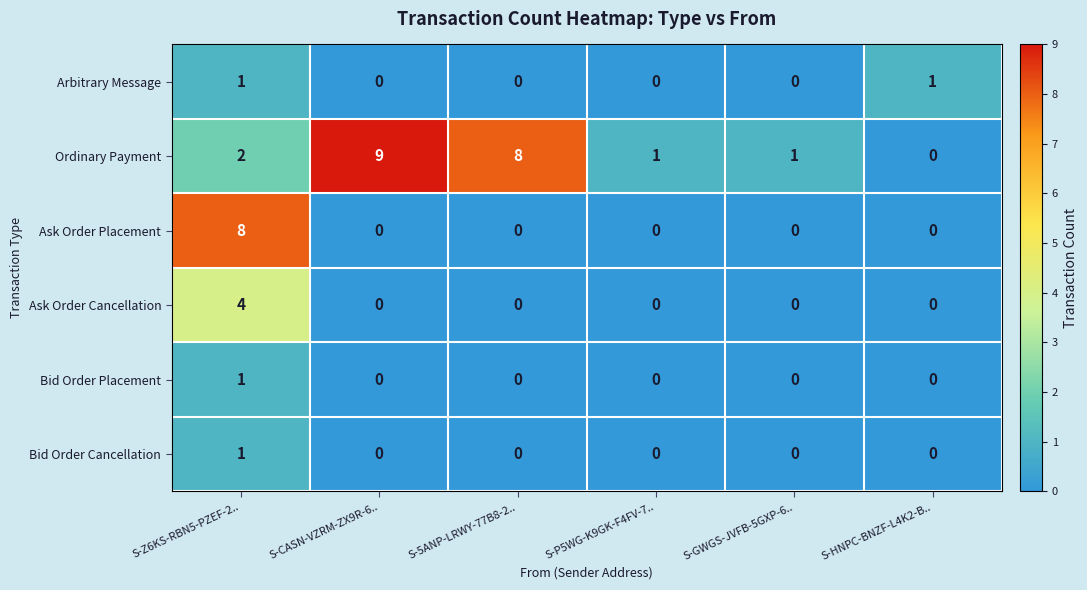

Count the Ordinary Payment values in the range 1 to 8.

4